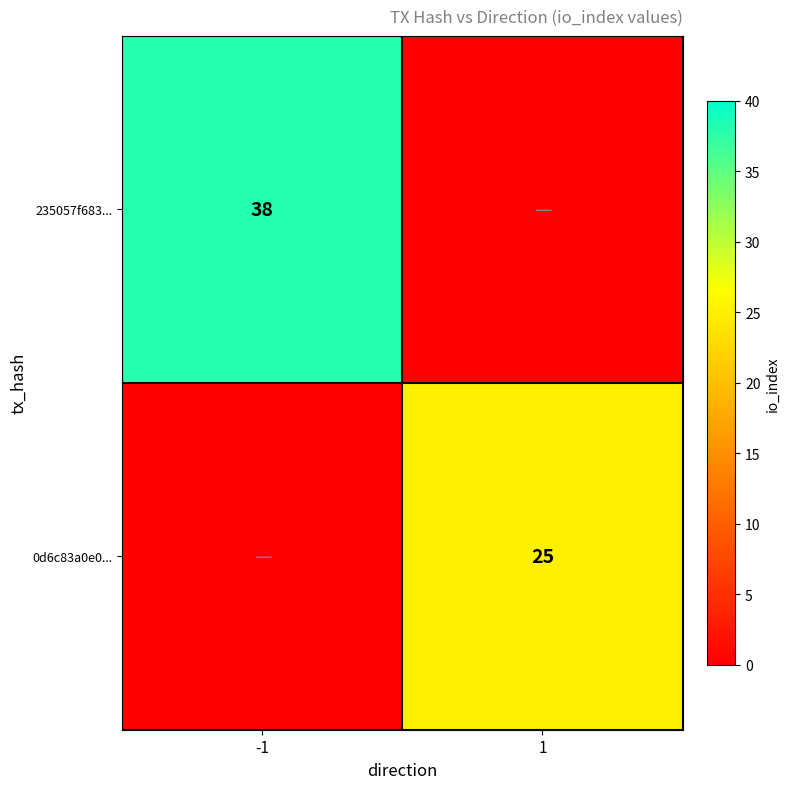

What is the difference between the highest and lowest values at 1?

25